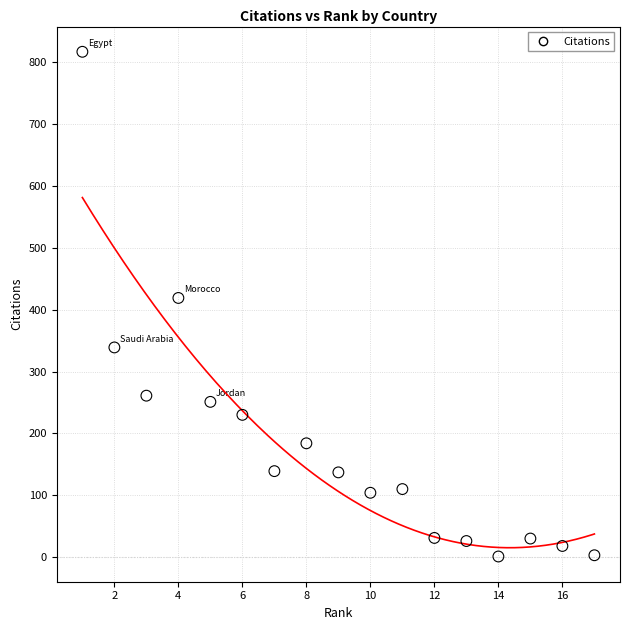

What Y value in the scatter plot is closest to 409?

419